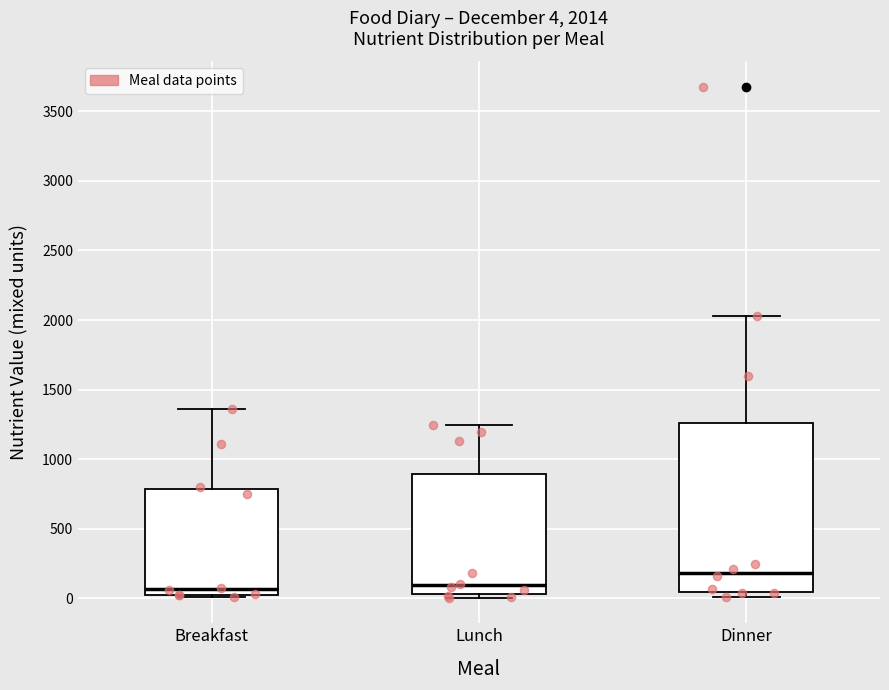

Comparing the boxes themselves (not the whiskers), which one is the tallest?

Dinner